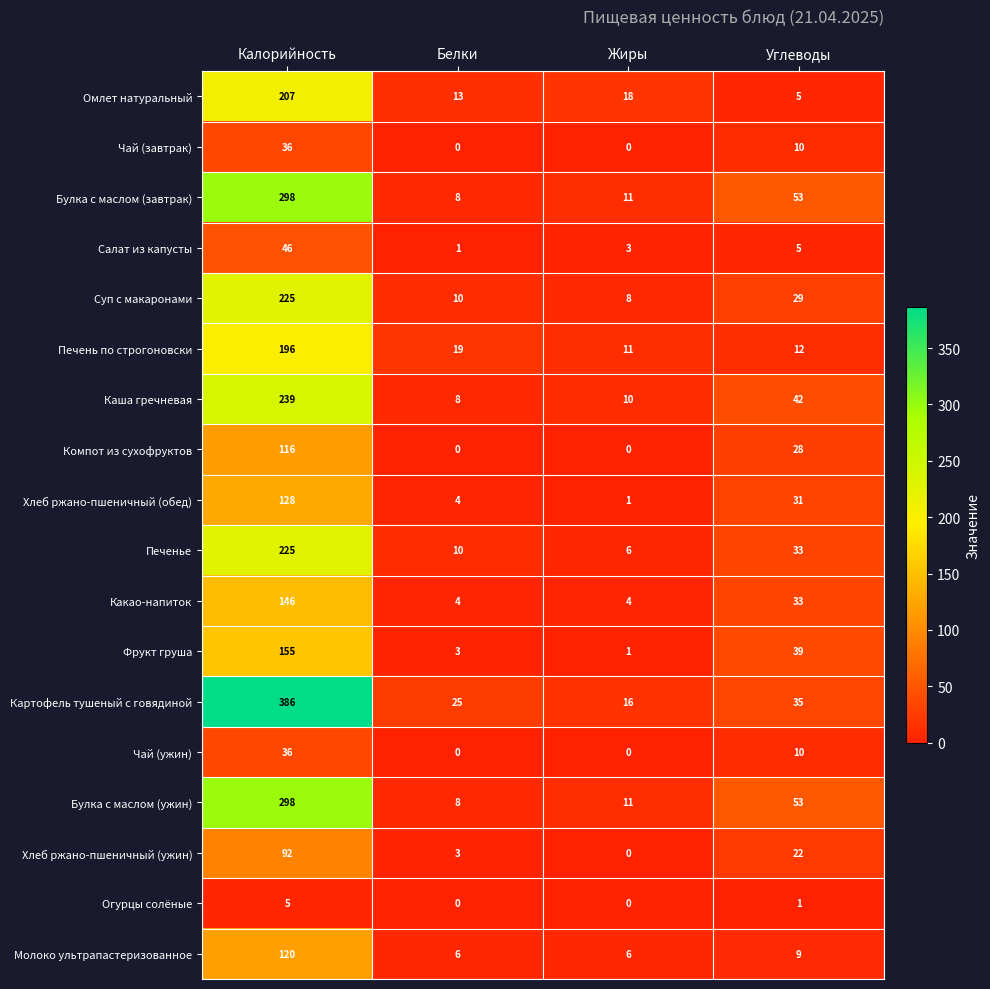

True or false: Печень по строгоновски has a value of 11 at Жиры.

True